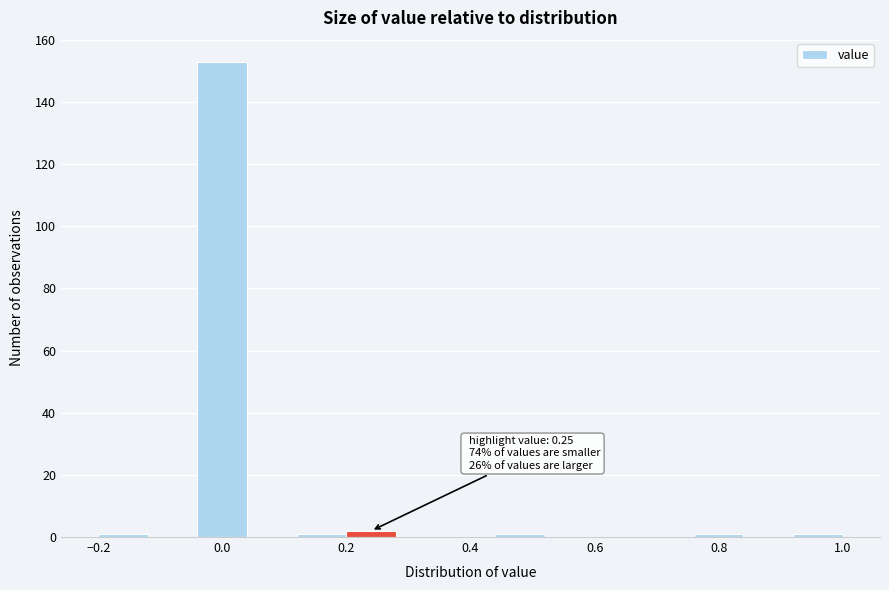

Which range on the x-axis has the tallest bar?

-0.04 to 0.04